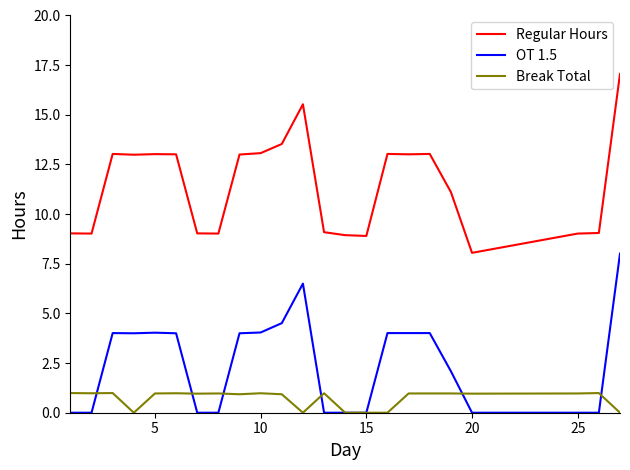

What is the average value of the Regular Hours series?

11.5